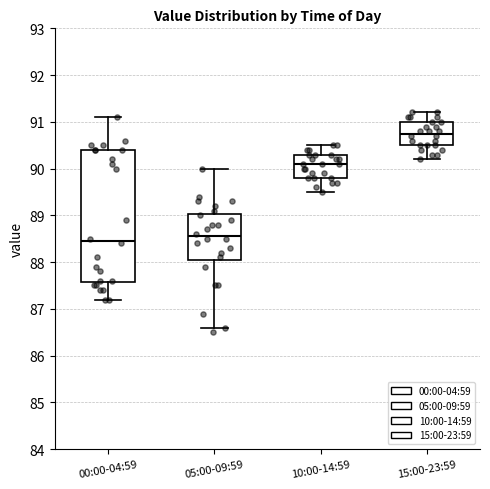

Which box is the tallest, from its lower edge to its upper edge?

00:00-04:59